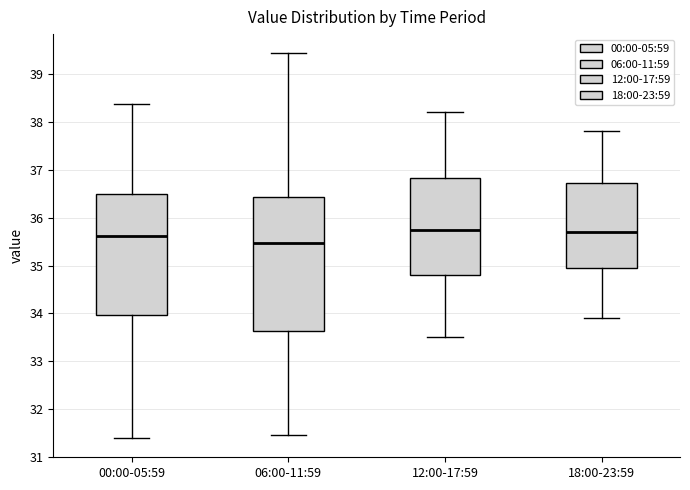

Reading left to right, transcribe this box plot: for each box, give where its median line is, the range the box spans, and where its two whiskers end, as read against the y-axis. The values are not printed on the chart, so give them approximately, as read against the axis.

00:00-05:59: median 35.6, box 34.0 to 36.5, whiskers 31.4 to 38.4
06:00-11:59: median 35.5, box 33.6 to 36.4, whiskers 31.5 to 39.4
12:00-17:59: median 35.8, box 34.8 to 36.8, whiskers 33.5 to 38.2
18:00-23:59: median 35.7, box 35.0 to 36.7, whiskers 33.9 to 37.8